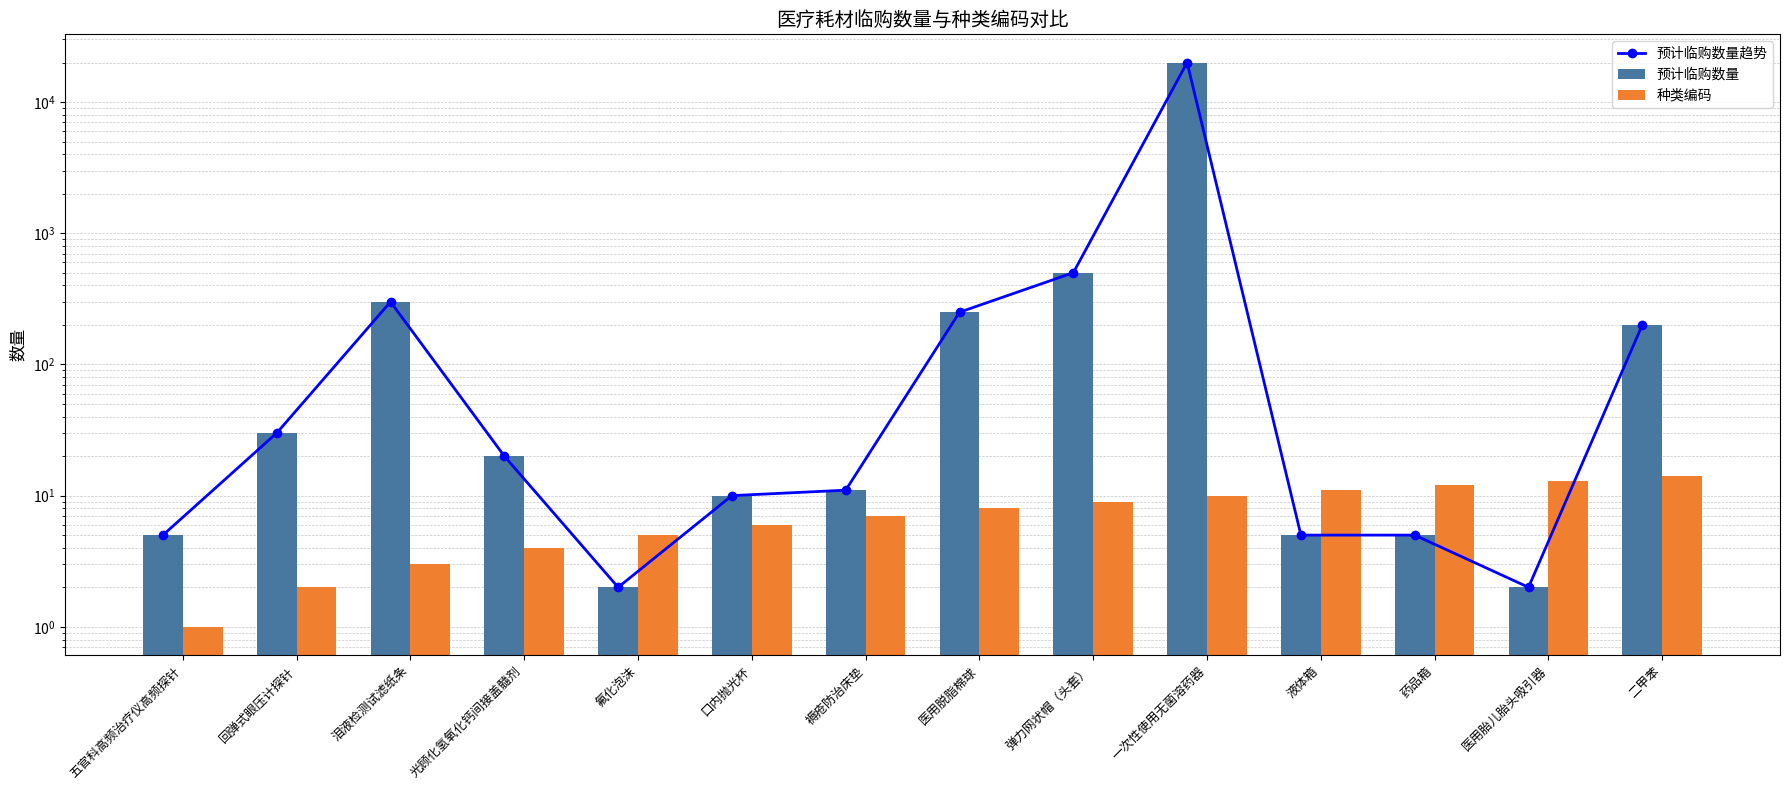

List the labels in order of 种类编码 value, smallest first.

五官科高频治疗仪高频探针, 回弹式眼压计探针, 泪液检测试滤纸条, 光顾化氢氧化钙间接盖髓剂, 氟化泡沫, 口内抛光杯, 褥疮防治床垫, 医用脱脂棉球, 弹力网状帽（头套）, 一次性使用无菌溶药器, 液体箱, 药品箱, 医用胎儿胎头吸引器, 二甲苯